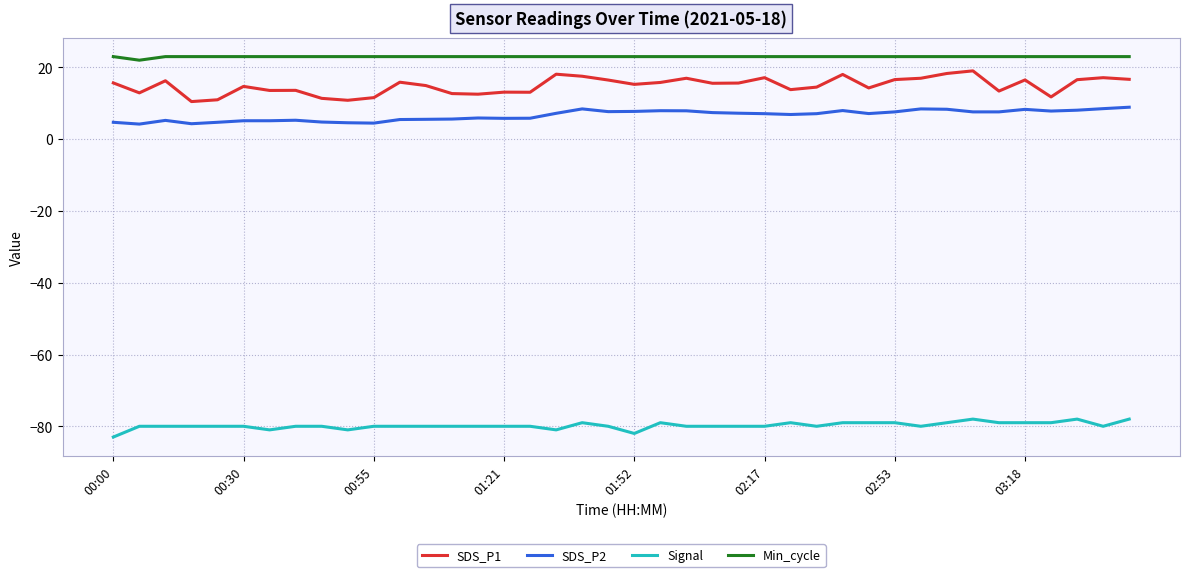

True or false: Signal and SDS_P1 intersect in this chart.

False